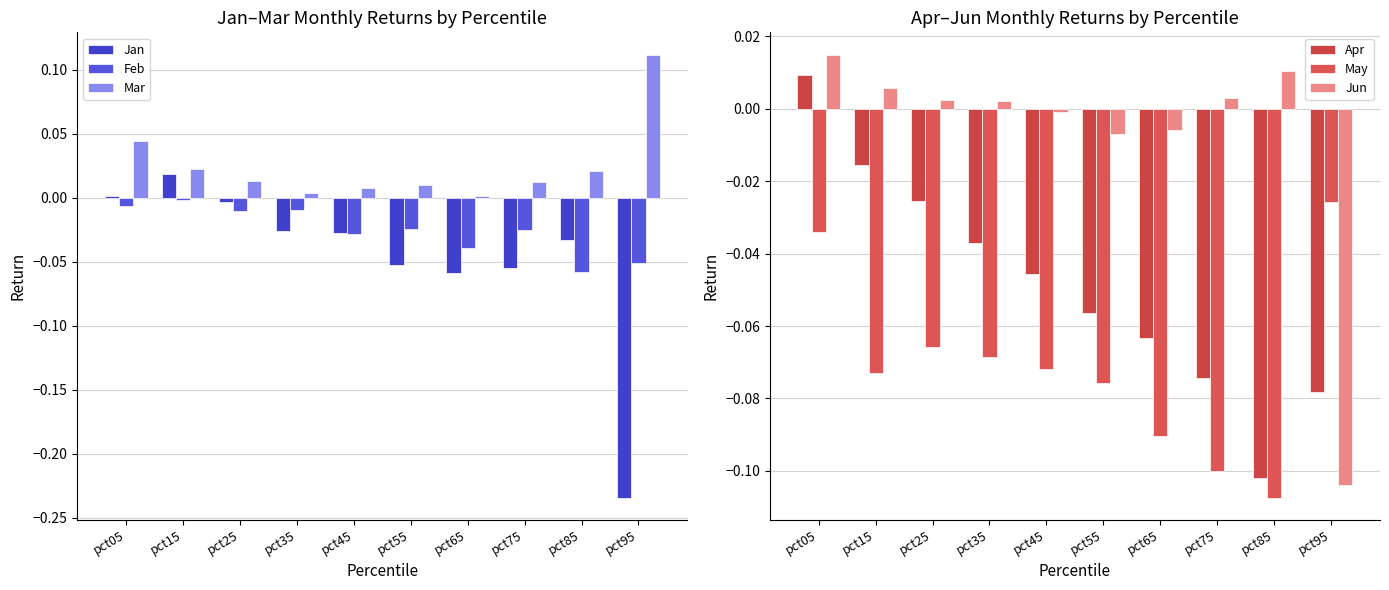

True or false: Jun has a value of 0.0 at pct75.

True